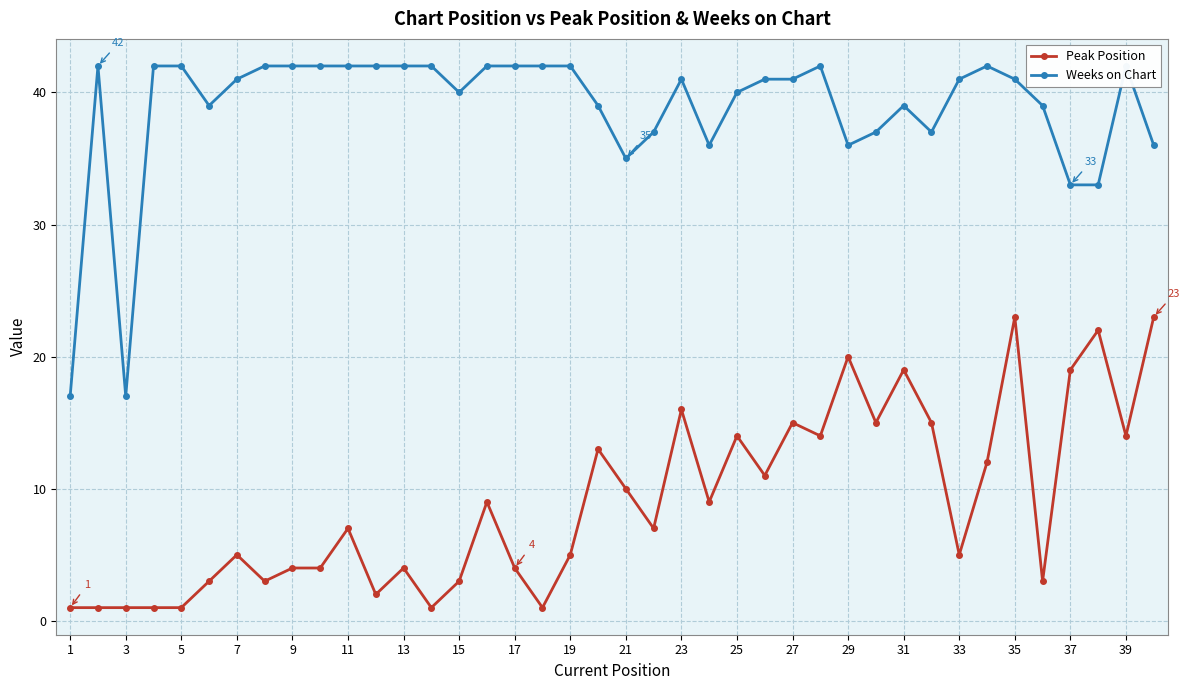

What is the difference between the maximum and second lowest values in the Peak Position series?

22